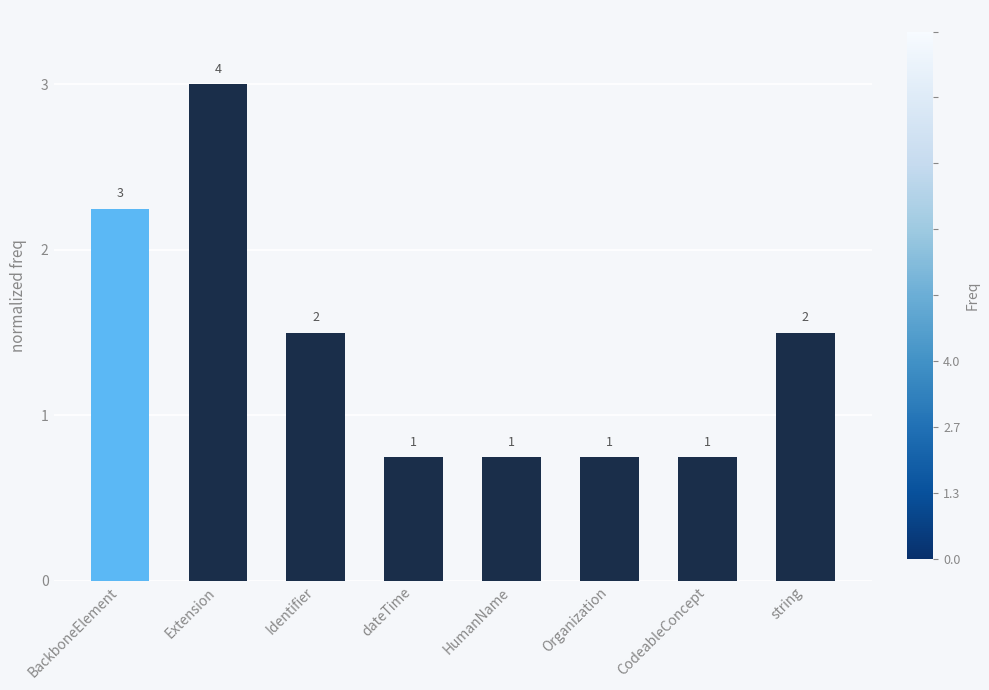

Are the bars horizontal?

No